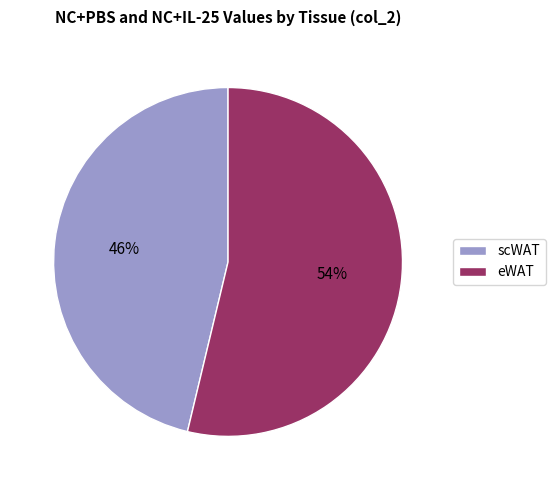

To the nearest percent, what is the combined percentage of eWAT and scWAT?

100%